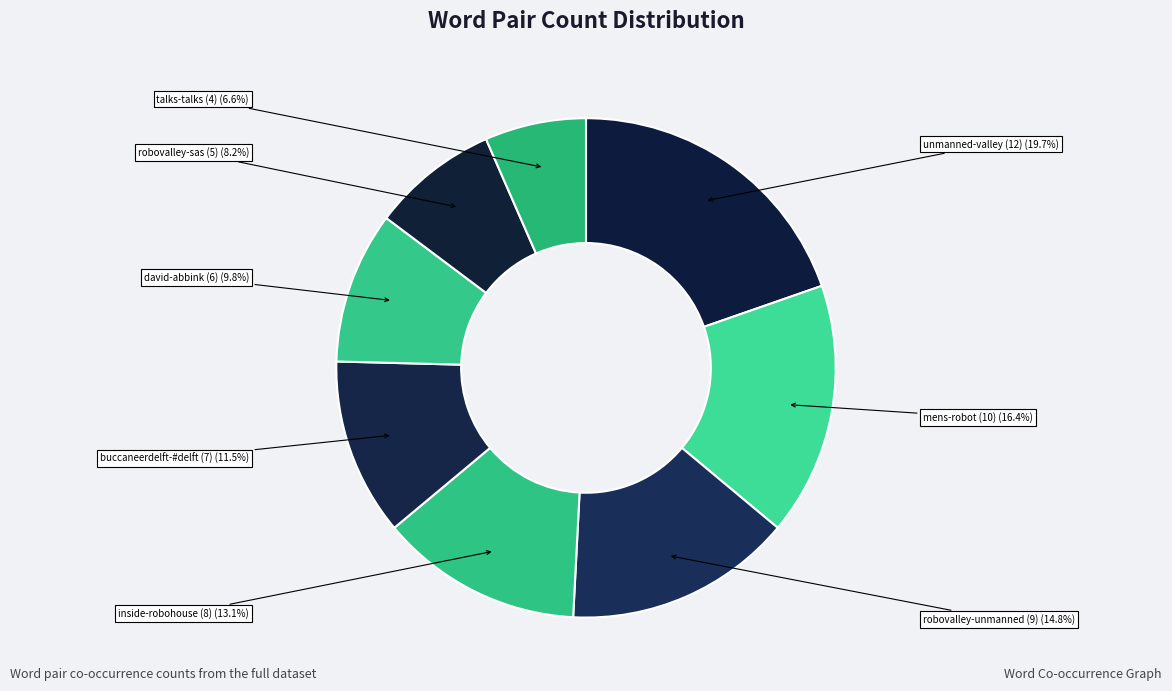

How many segments does this pie chart have?

8